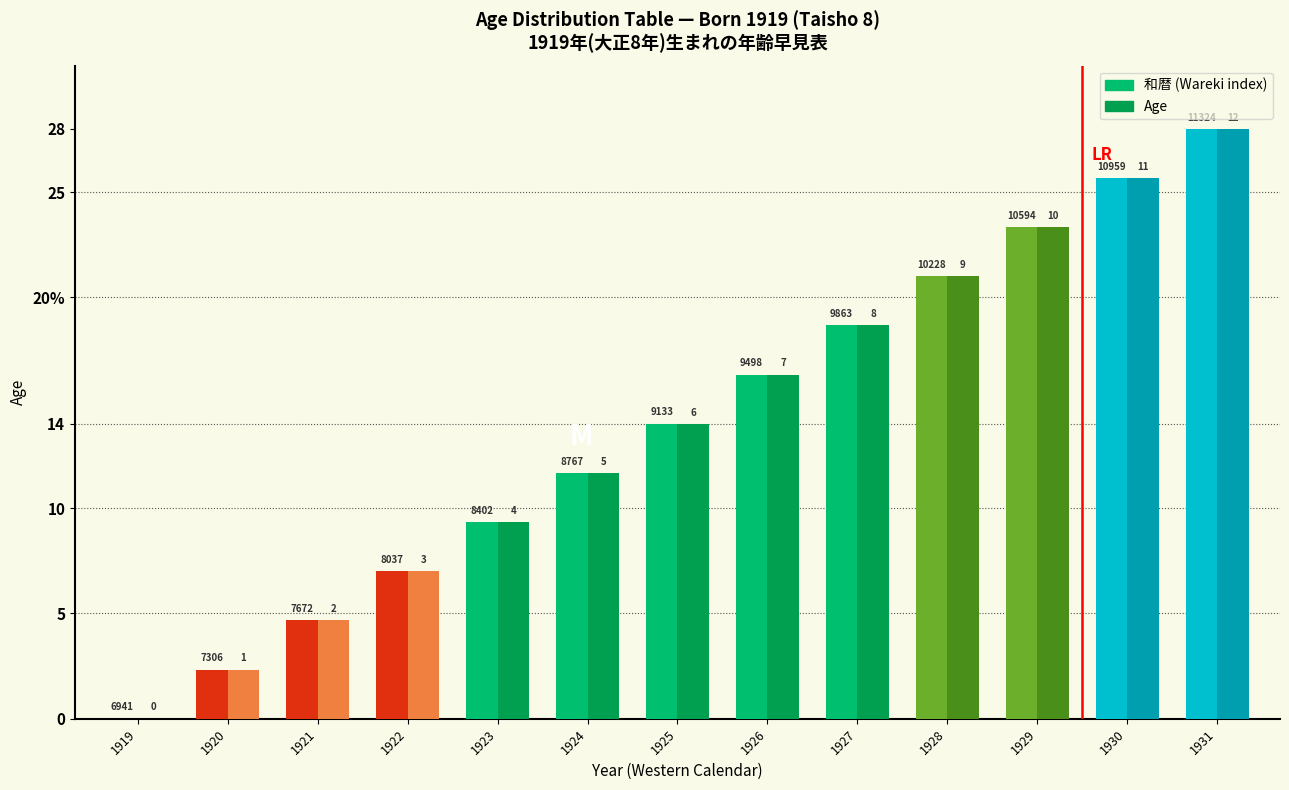

What are all the series names shown in the legend?

和暦 (Wareki index), Age